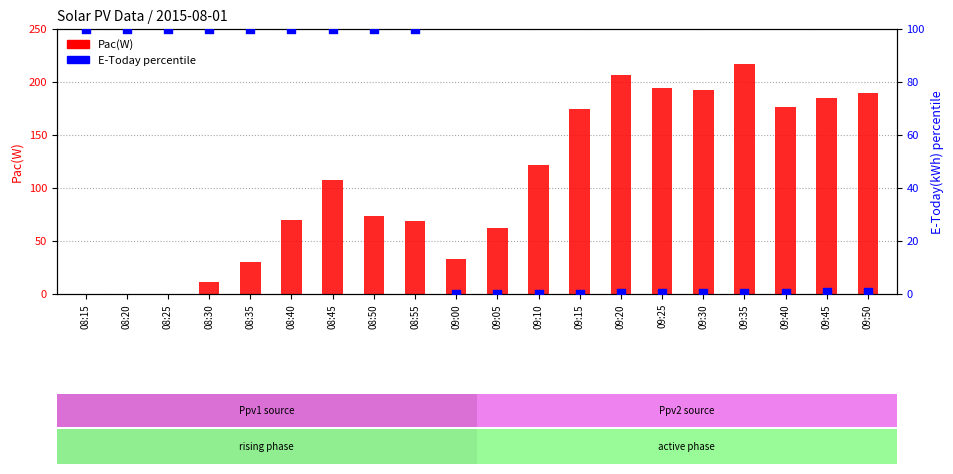

What is the total value across all series at 09:25?

194.3